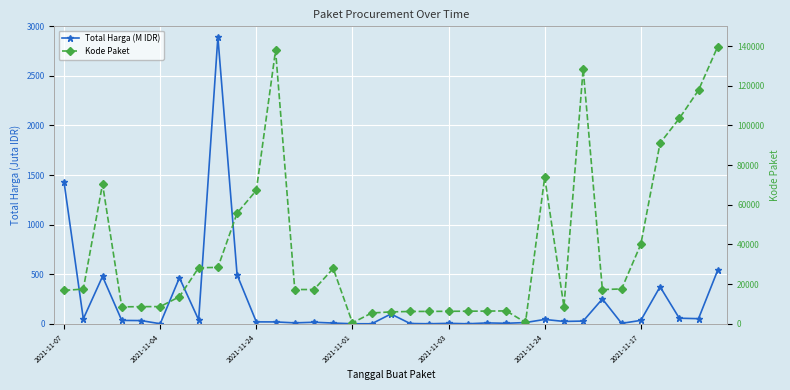

How many lines are shown in the chart?

2